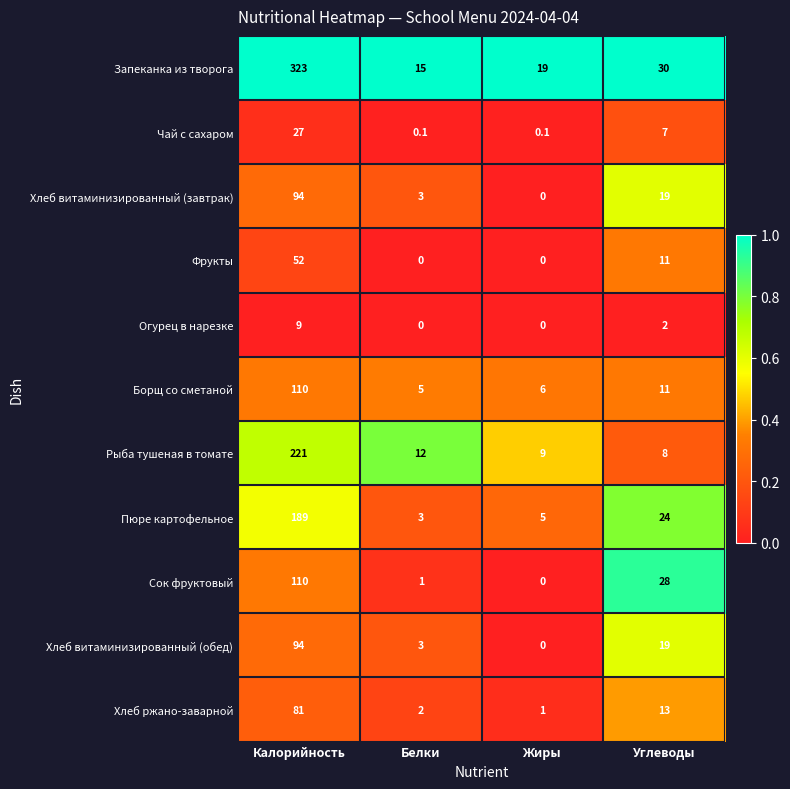

Which series has the largest range (max minus min)?

Запеканка из творога